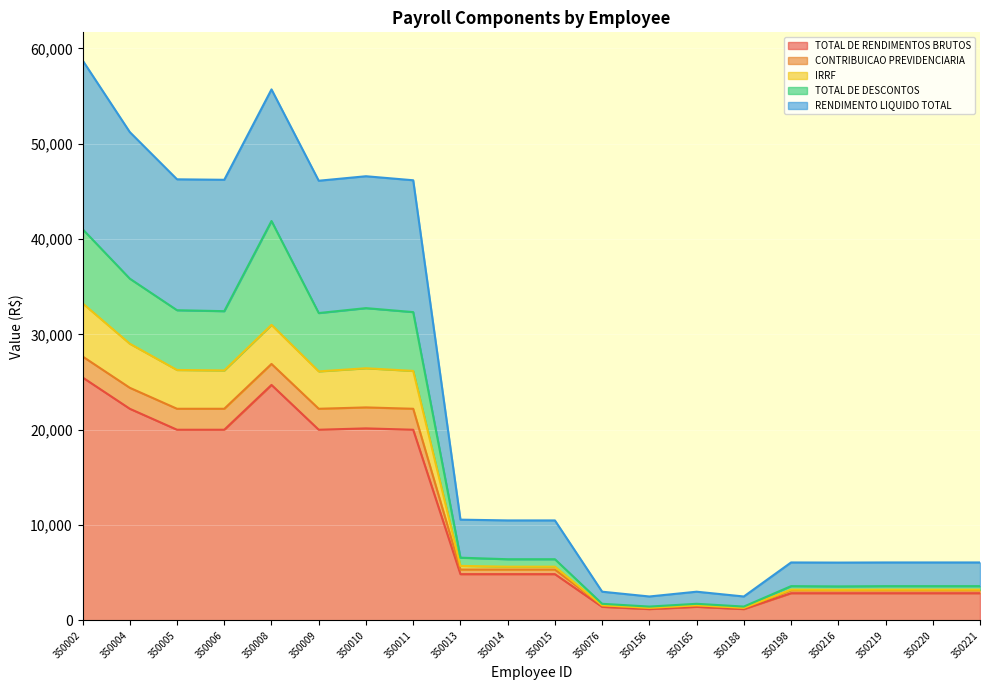

Where is the first local maximum for RENDIMENTO LIQUIDO TOTAL?

350008